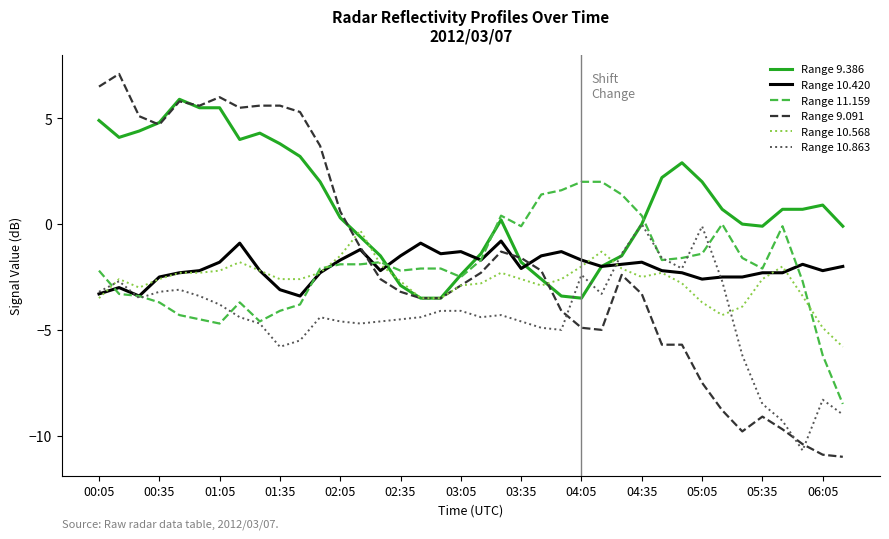

Which series has the largest range (max minus min)?

Range 9.091